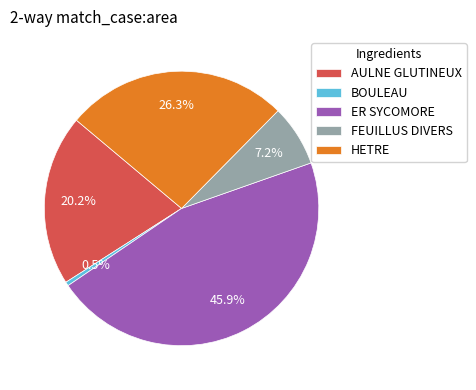

Count the number of slices in the pie.

5